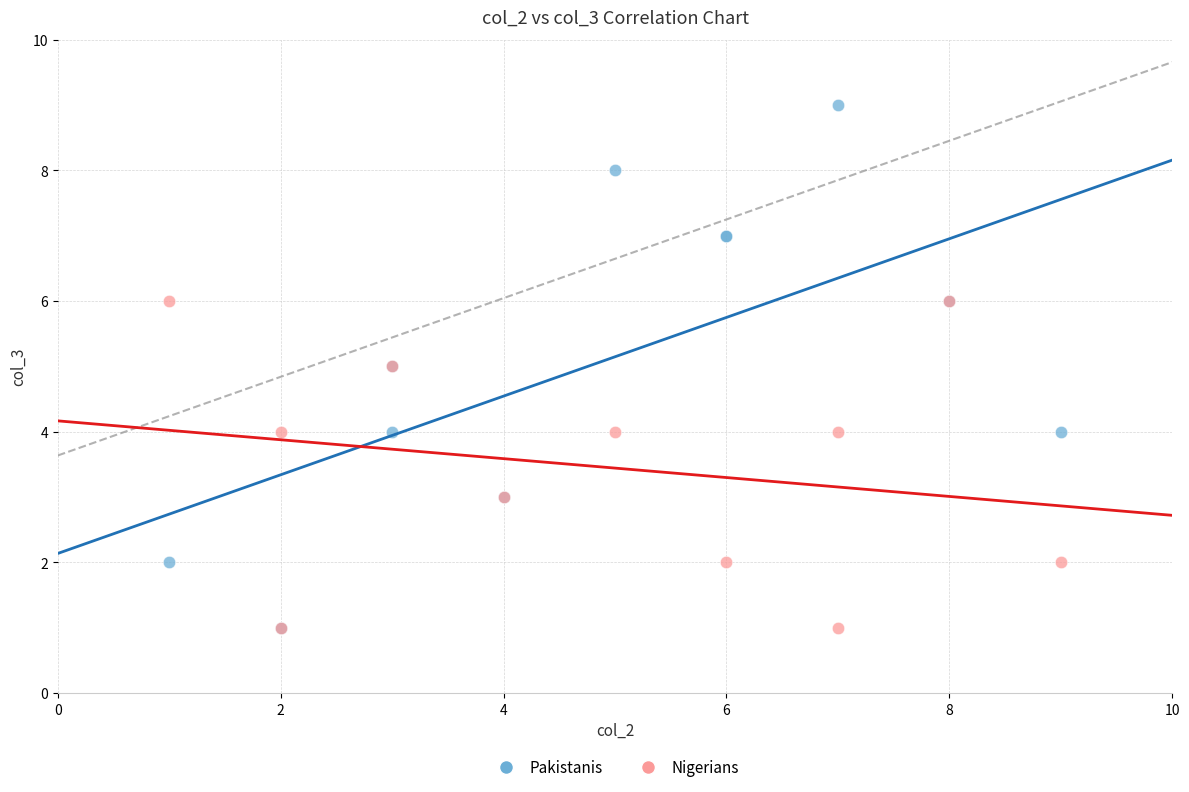

Which series contains the highest Y value?

Pakistanis